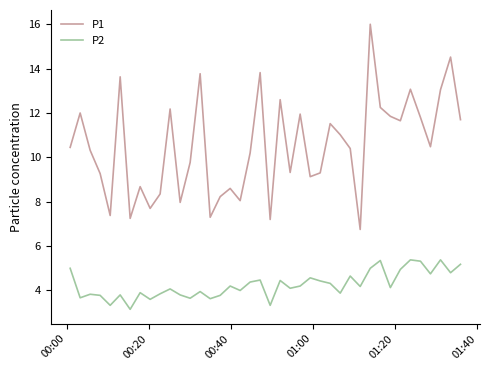

What is the minimum value for P1?

6.8